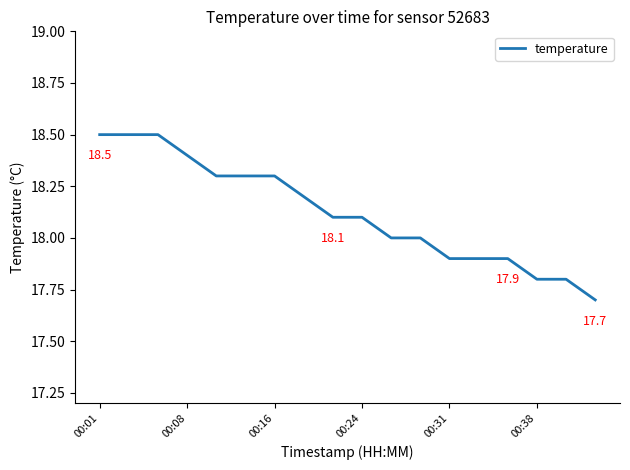

What is the greatest value displayed?

18.5